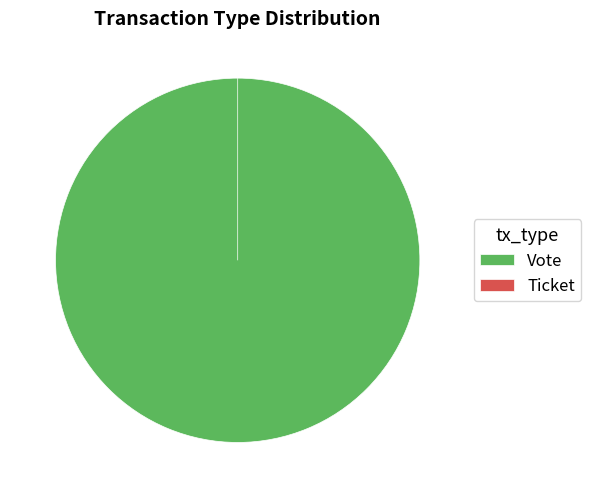

Is Ticket the majority of the pie?

No